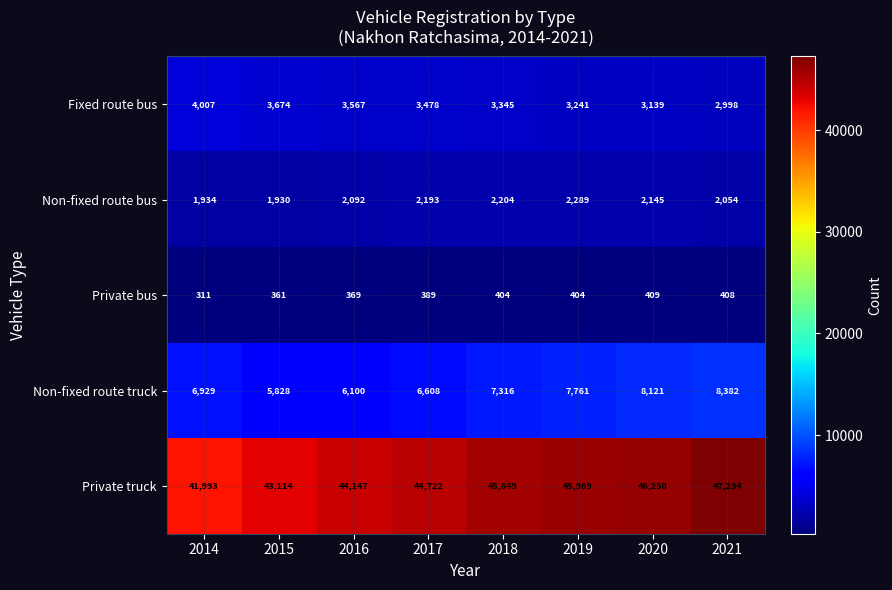

Count the number of data series in this chart.

5